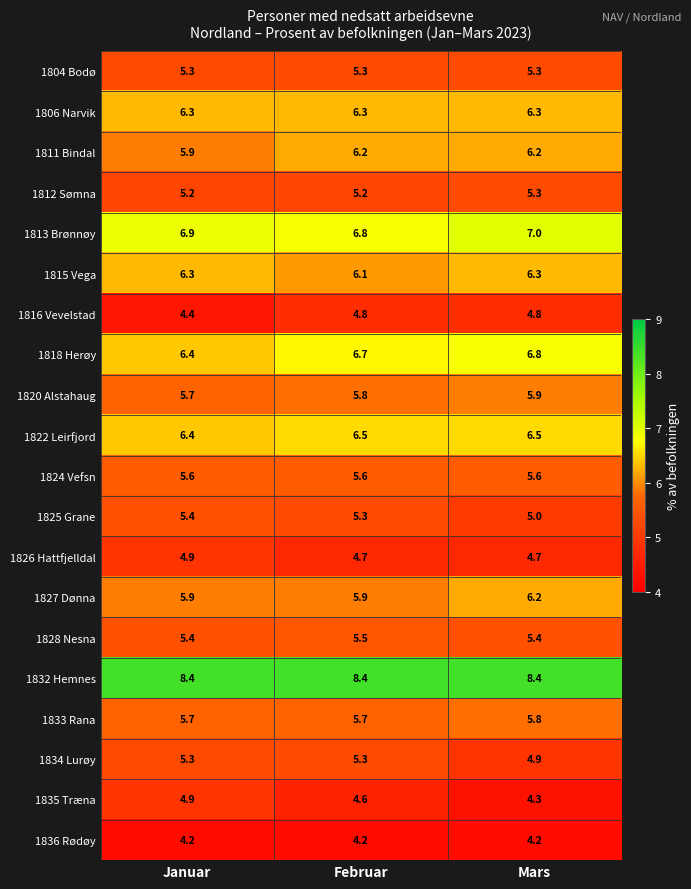

At which label is 1816 Vevelstad closest to 4?

Januar